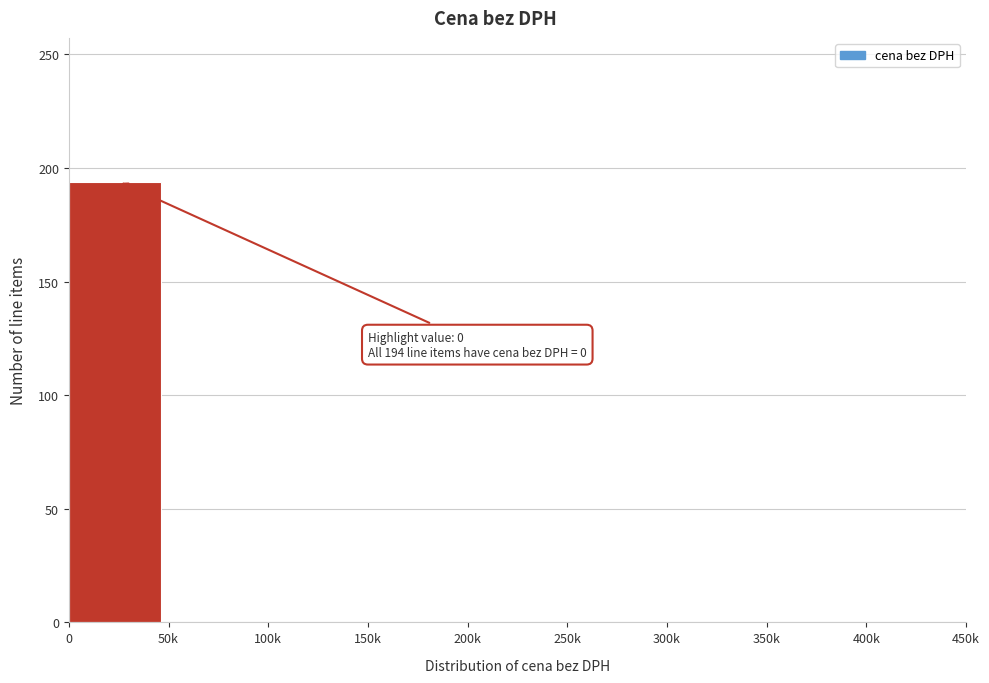

Reading left to right, list all the values displayed in this chart.

0=194	50k=0	100k=0	150k=0	200k=0	250k=0	300k=0	350k=0	400k=0